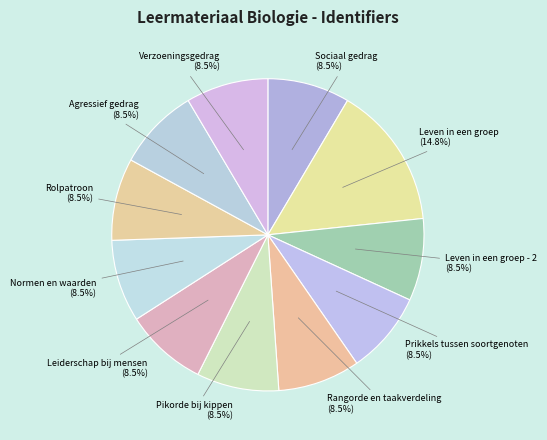

How many slices are in this pie chart?

11